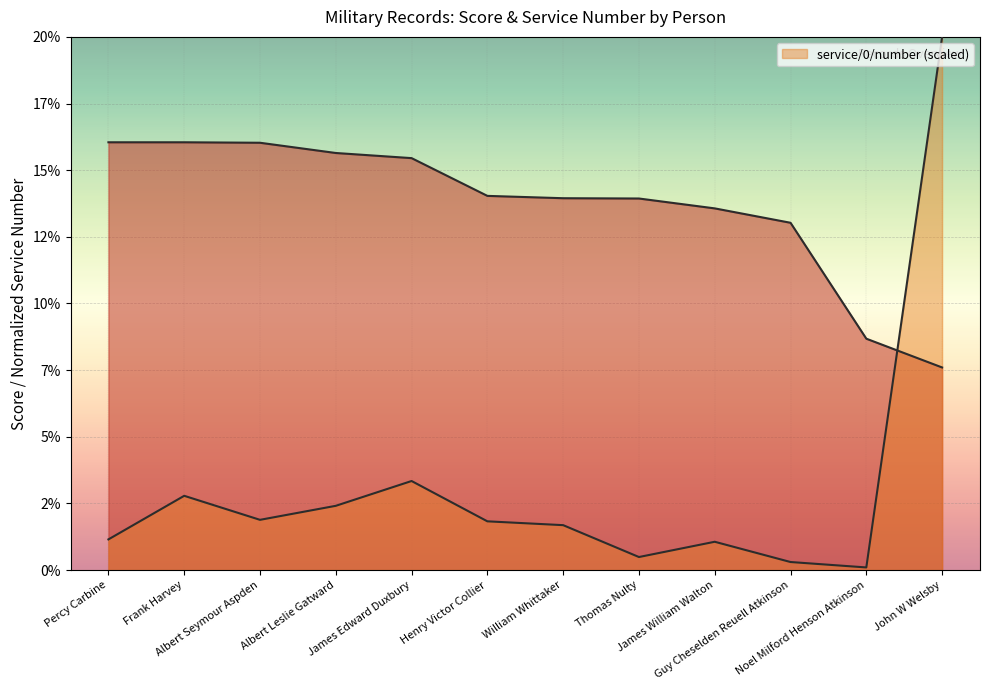

Which series ends up on top after the final intersection of _score and _source/lifecycle/service/0/number?

_source/lifecycle/service/0/number